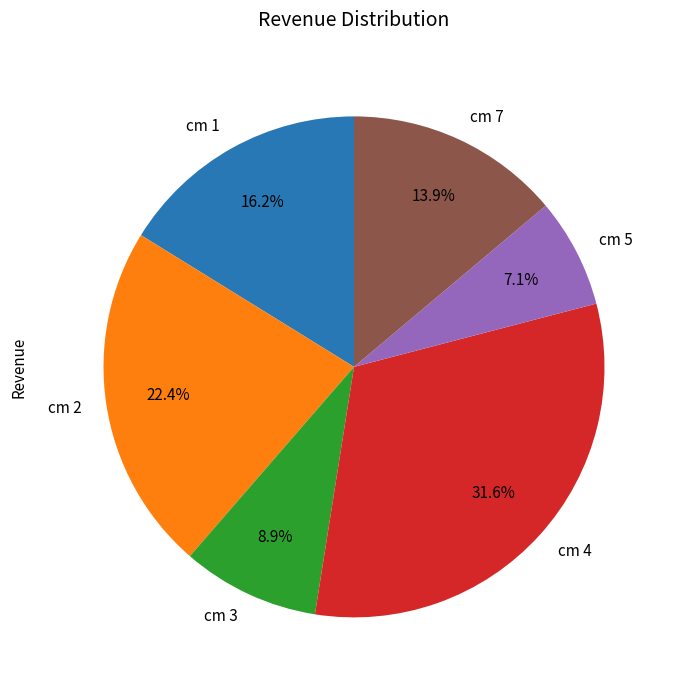

How much of the chart is everything except cm 4?

68.4%